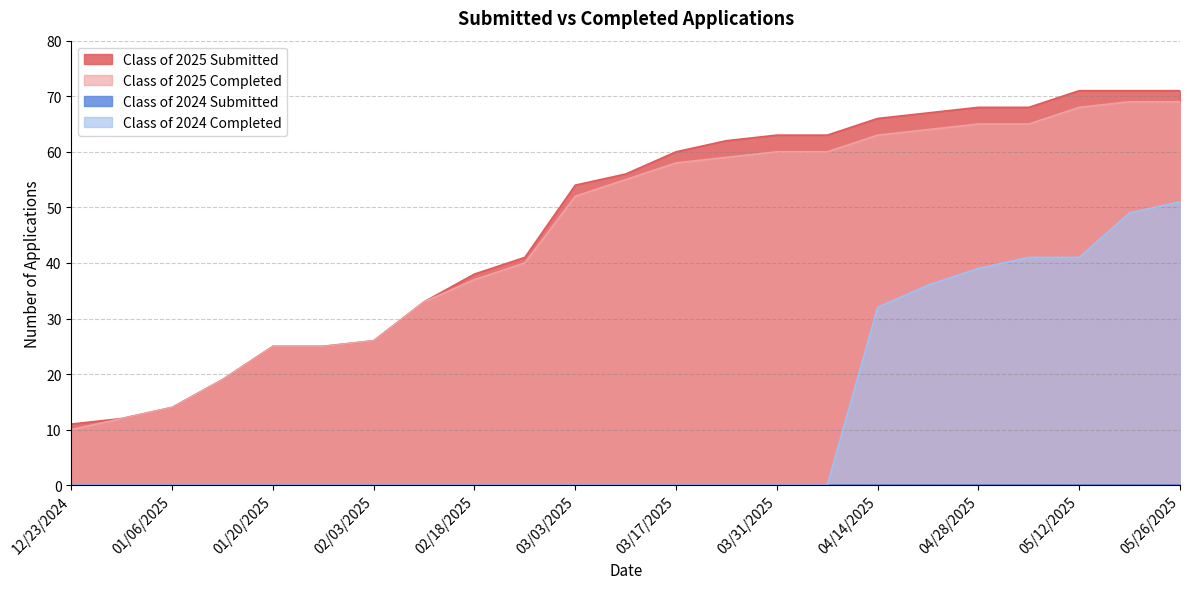

How many lines are shown in the chart?

4